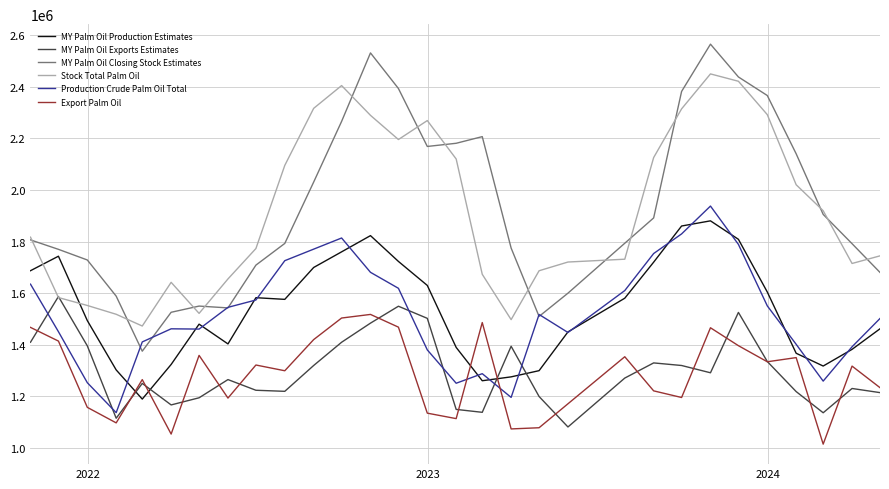

True or false: MY Palm Oil Exports Estimates and MY Palm Oil Closing Stock Estimates cross at least once.

False